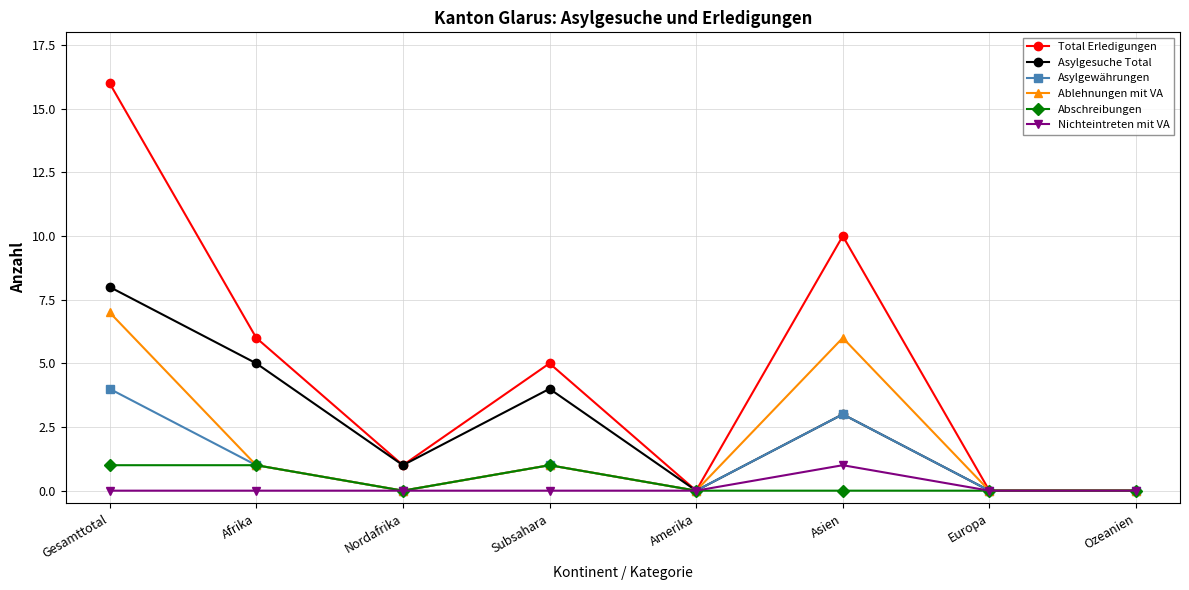

What are all the series names shown in the legend?

Total Erledigungen, Asylgesuche Total, Asylgewährungen, Ablehnungen mit VA, Abschreibungen, Nichteintreten mit VA